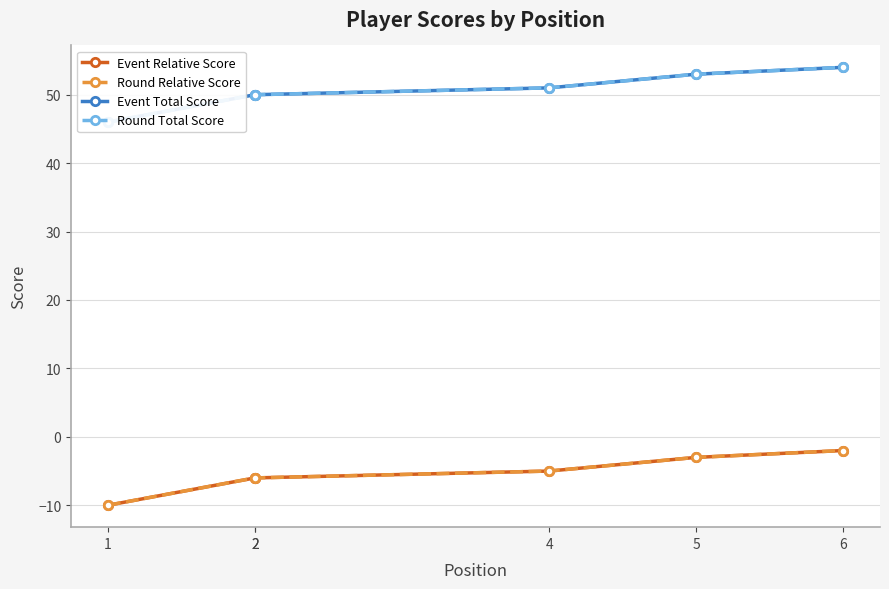

True or false: Round Total Score has a value of 69 at 2.

False